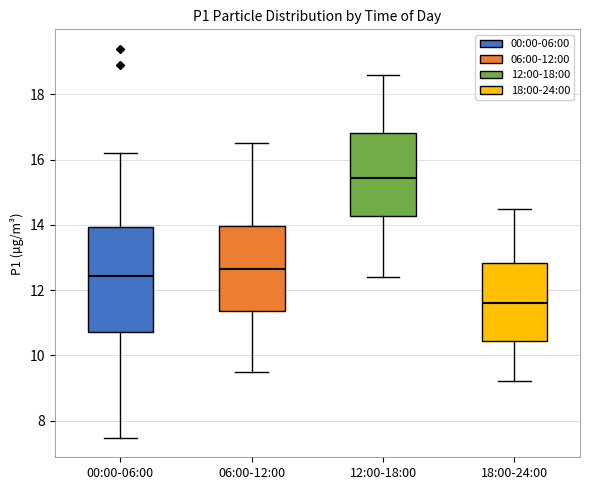

Reading left to right, read every box against the y-axis: the position of its median line, the range the box covers, and the ends of its whiskers. The values are not printed on the chart, so give them approximately, as read against the axis.

00:00-06:00: median 12.4, box 10.8 to 14.0, whiskers 7.4 to 16.2
06:00-12:00: median 12.6, box 11.4 to 14.0, whiskers 9.6 to 16.6
12:00-18:00: median 15.4, box 14.2 to 16.8, whiskers 12.4 to 18.6
18:00-24:00: median 11.6, box 10.4 to 12.8, whiskers 9.2 to 14.6